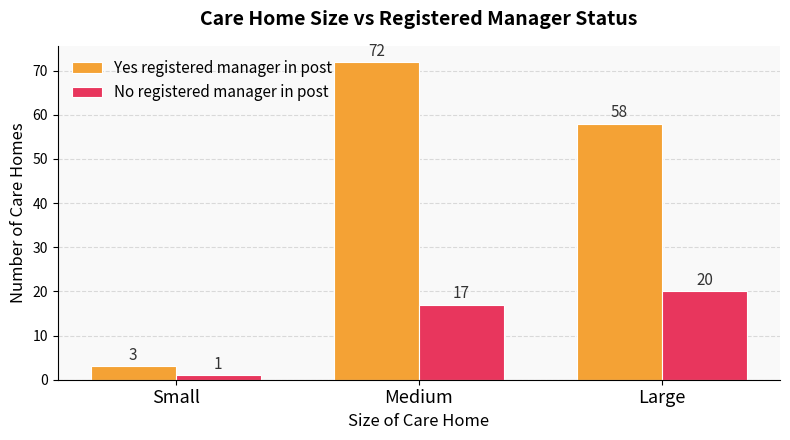

How many bars are there in each group?

2